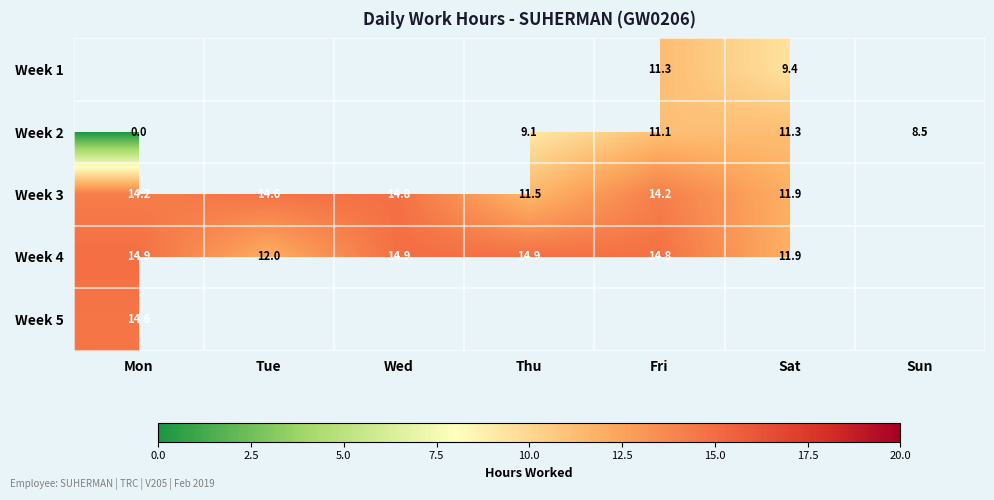

Which series has the widest spread of values?

Week 2